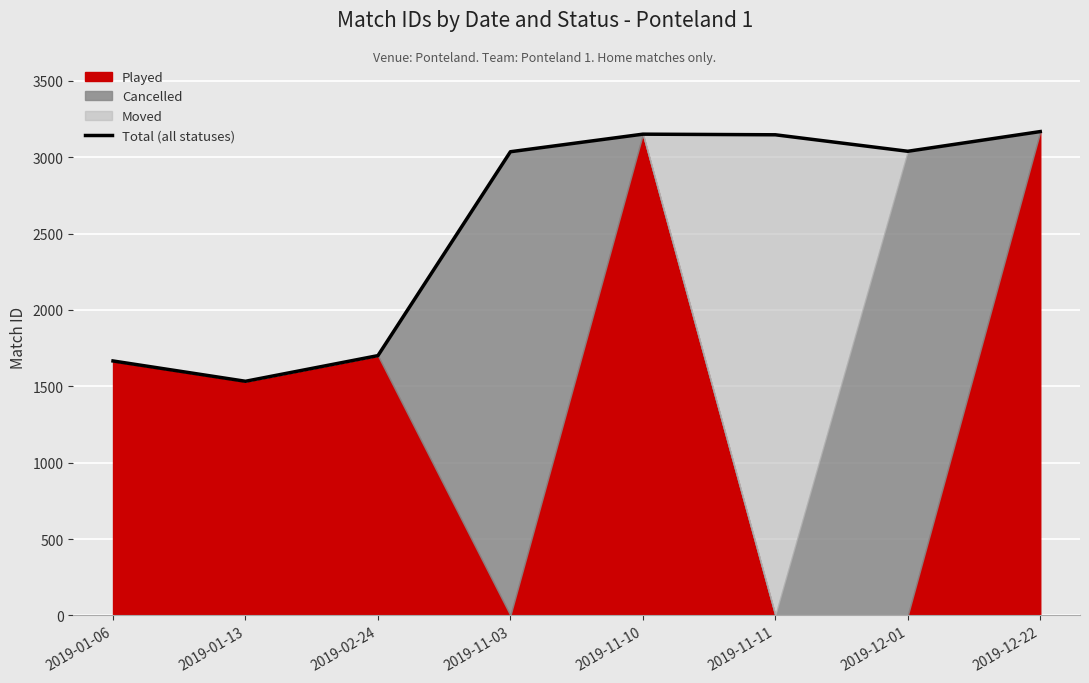

How many data points are above 3039?

3